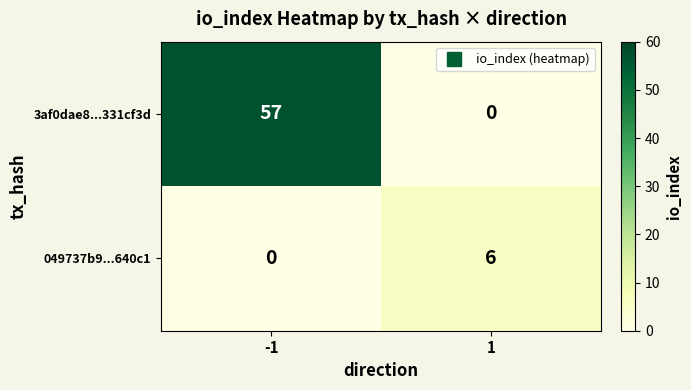

Rank the series by their average value, from lowest to highest.

049737b9...640c1, 3af0dae8...331cf3d